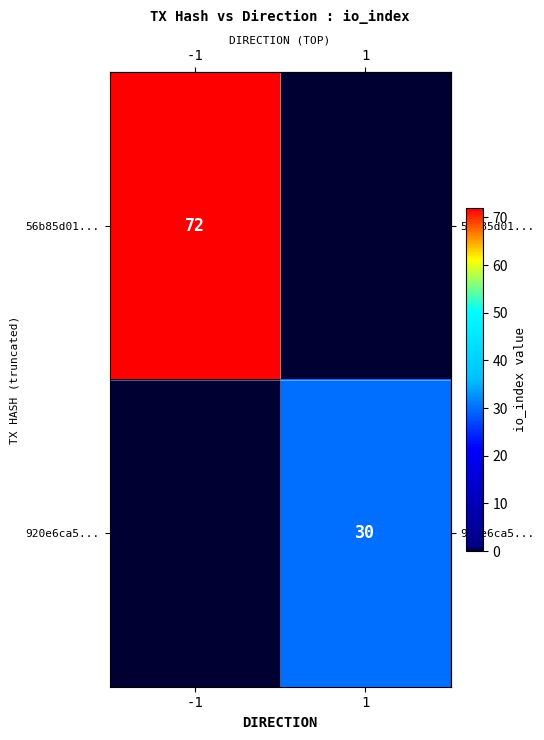

How many values in the row_1 series are below 30?

1